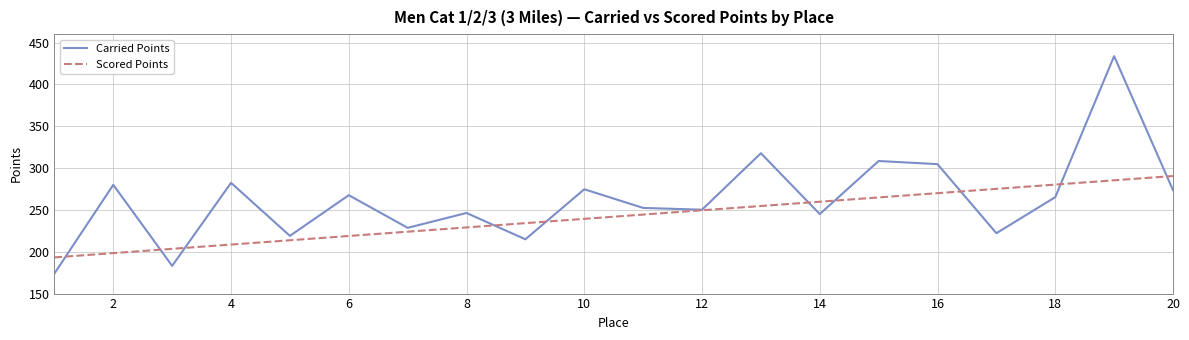

Which series has the widest spread of values?

Carried Points